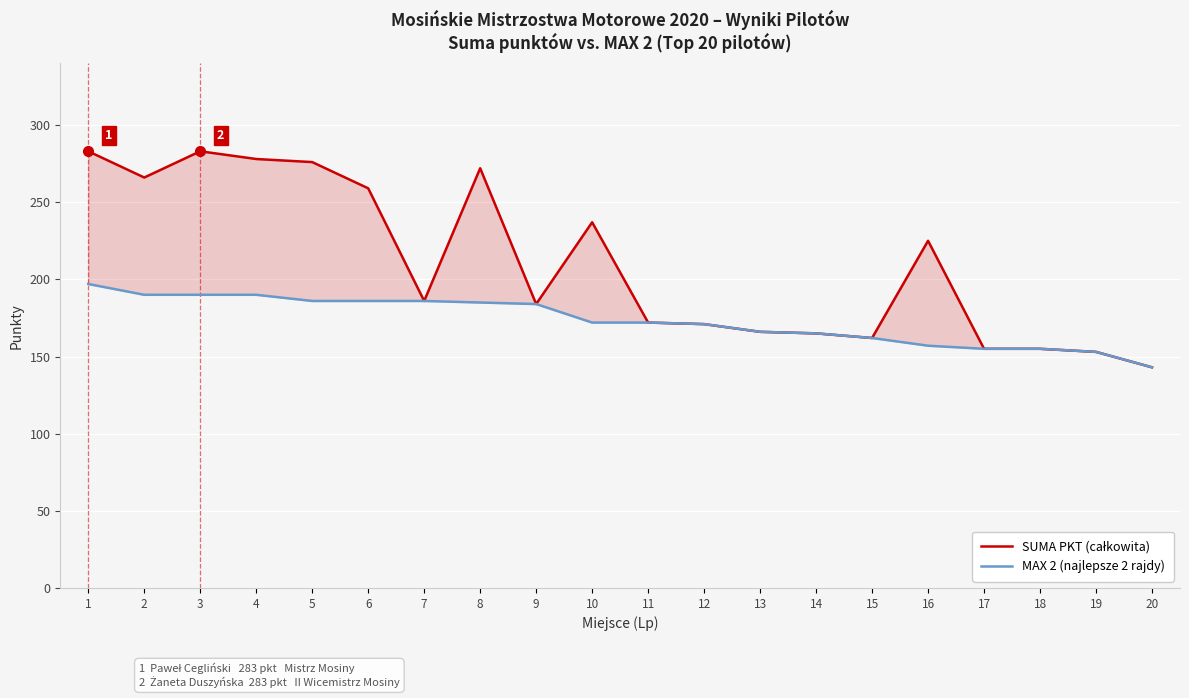

True or false: SUMA PKT (całkowita) and MAX 2 (najlepsze 2 rajdy) intersect in this chart.

False